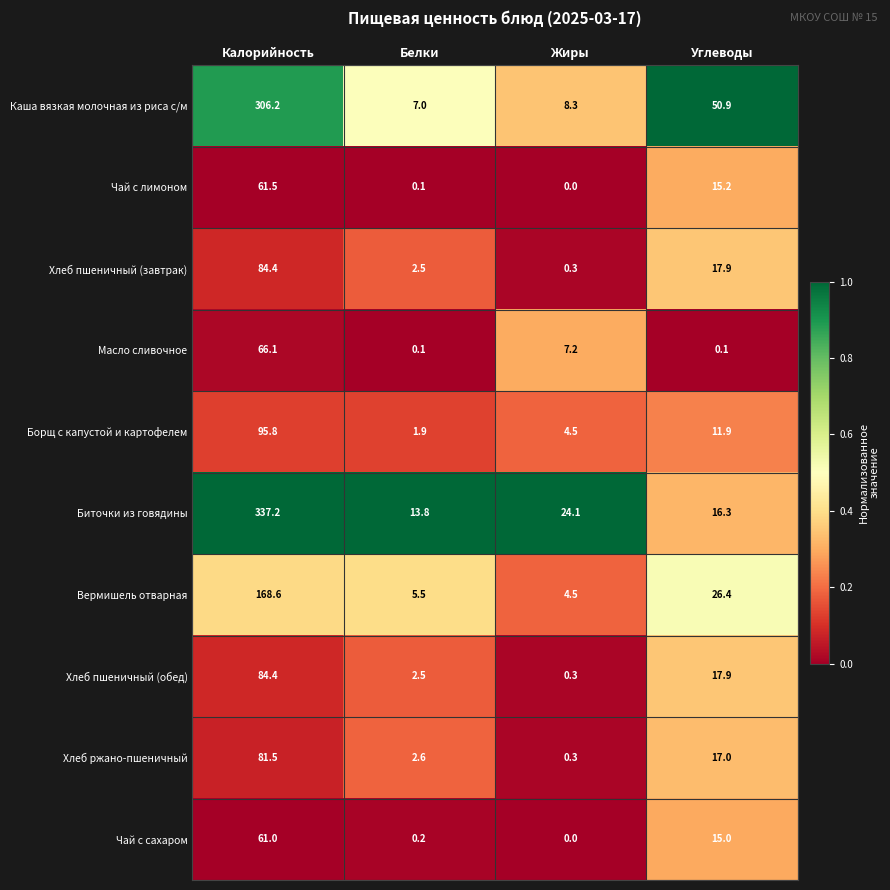

At which category is the sum across all series the highest?

Калорийность